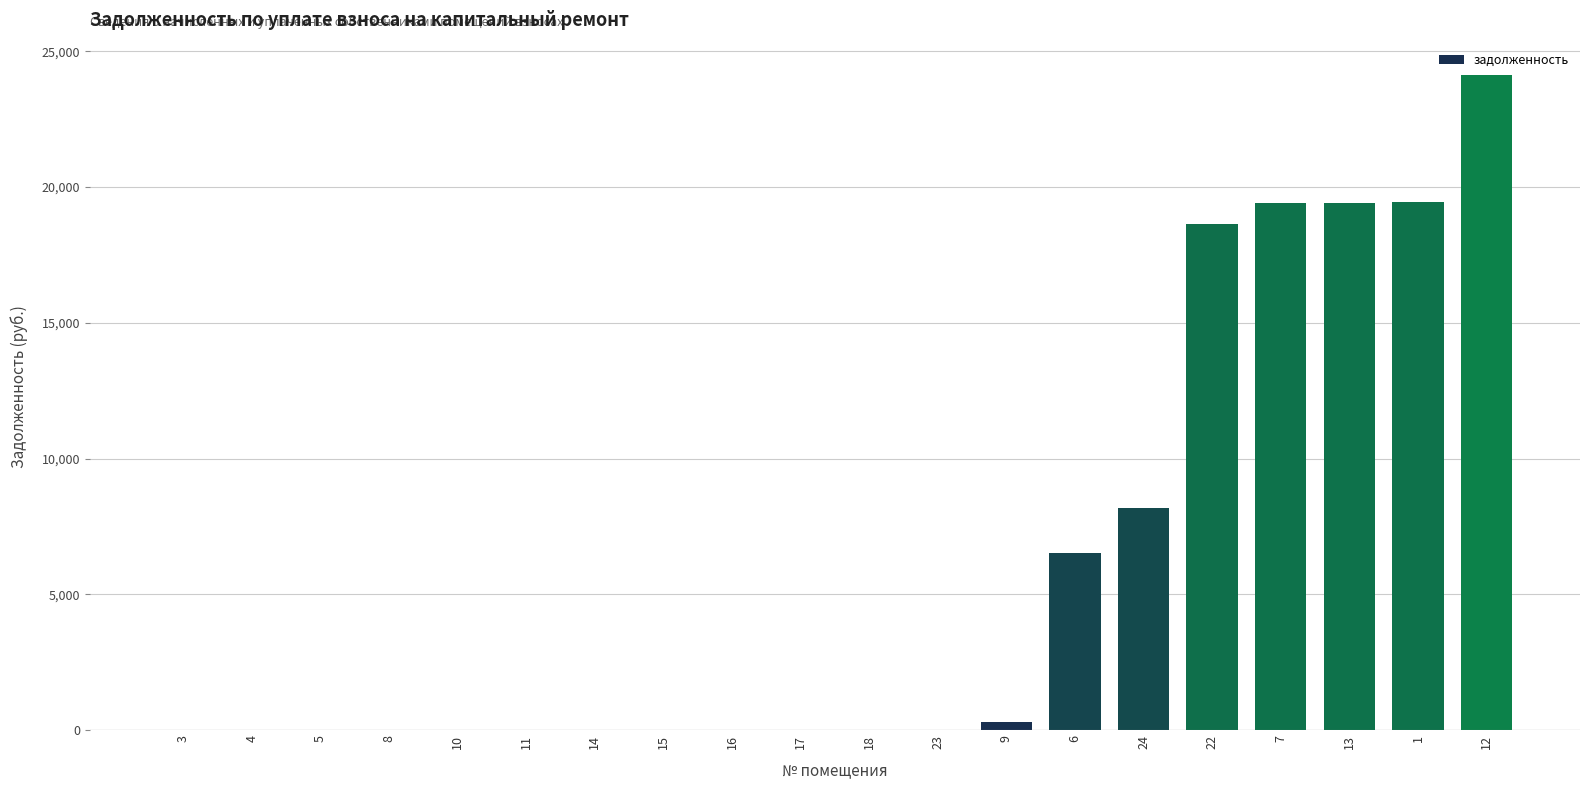

The chart shows a value of 0.0 at 15. True or false?

True